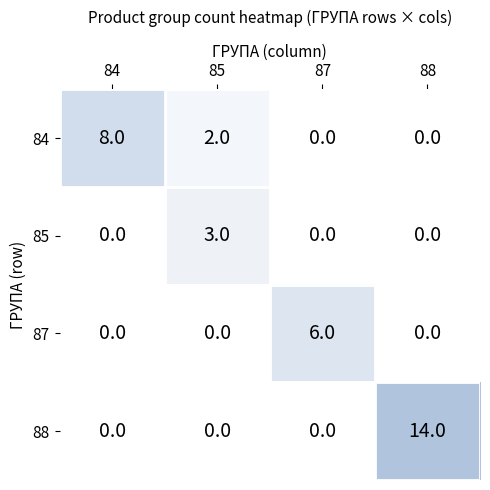

Which series has the widest spread of values?

88